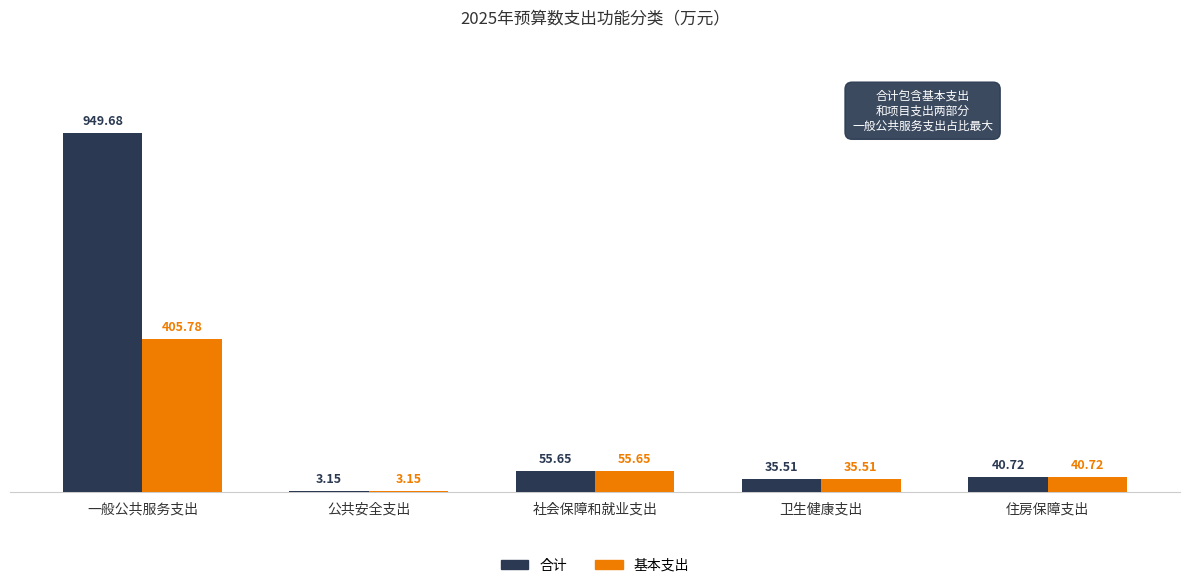

What are all the series names shown in the legend?

合计, 基本支出